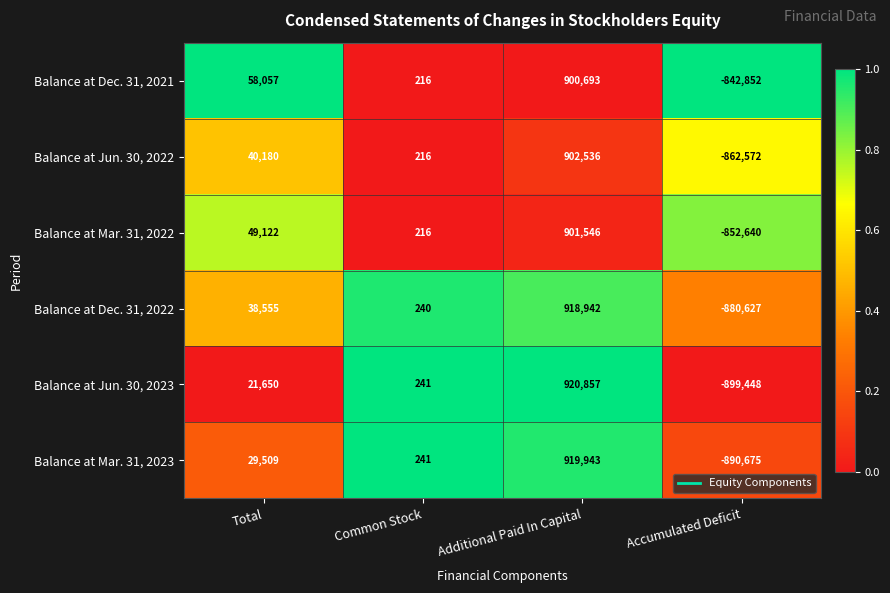

How many series are shown in this chart?

6